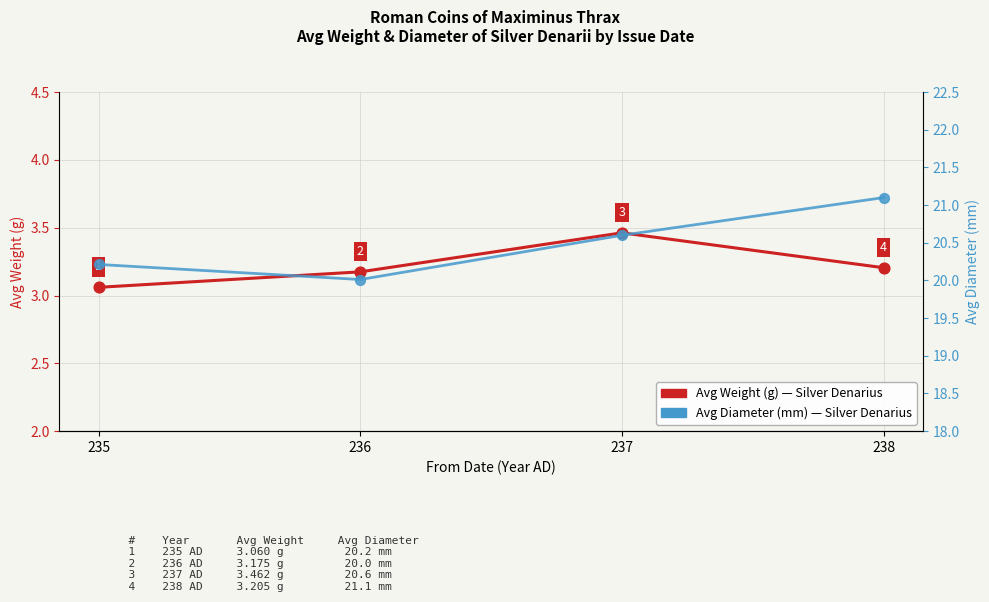

At how many categories does at least one series exceed 13?

4